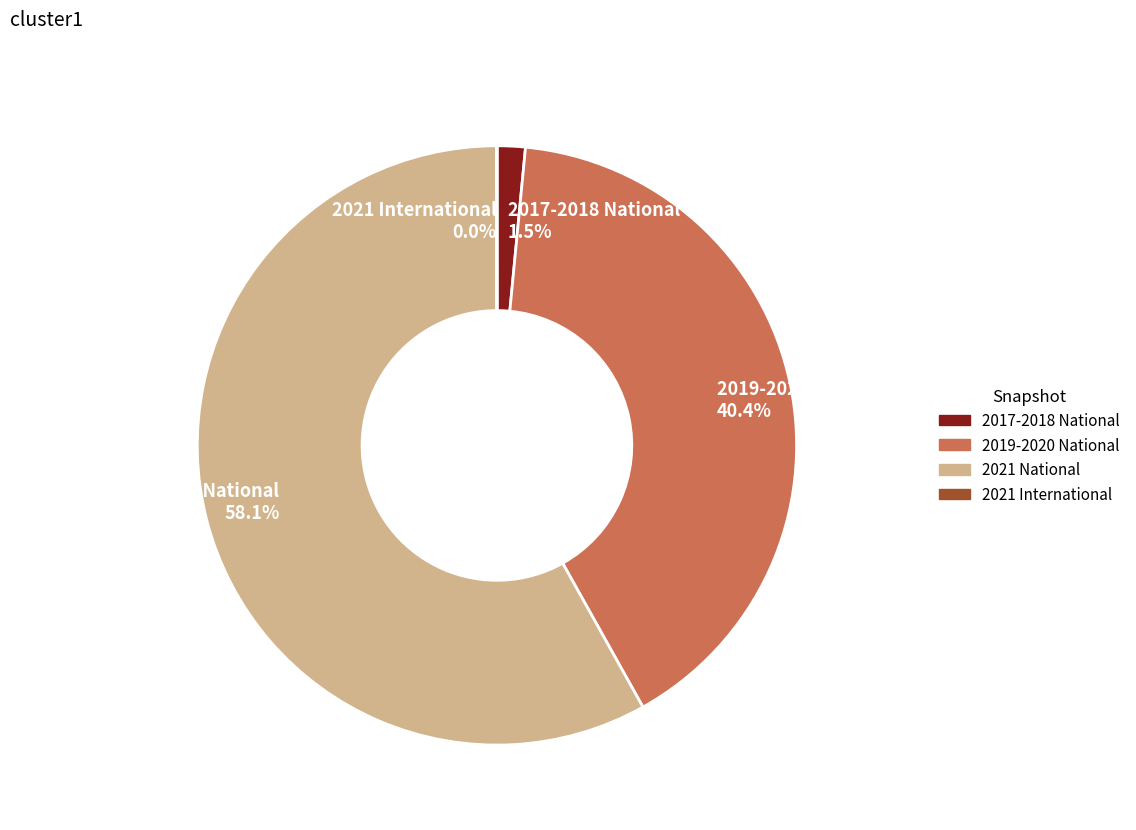

To the nearest percent, what is the difference between the 2021 National and 2017-2018 National slice percentages?

57%